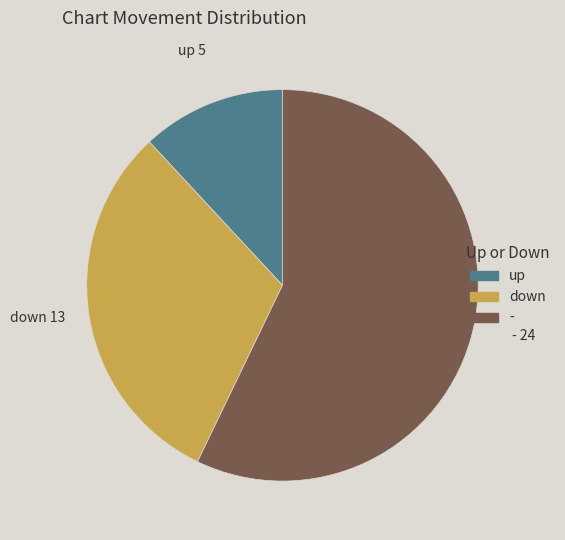

Does down represent more than half of the total?

No